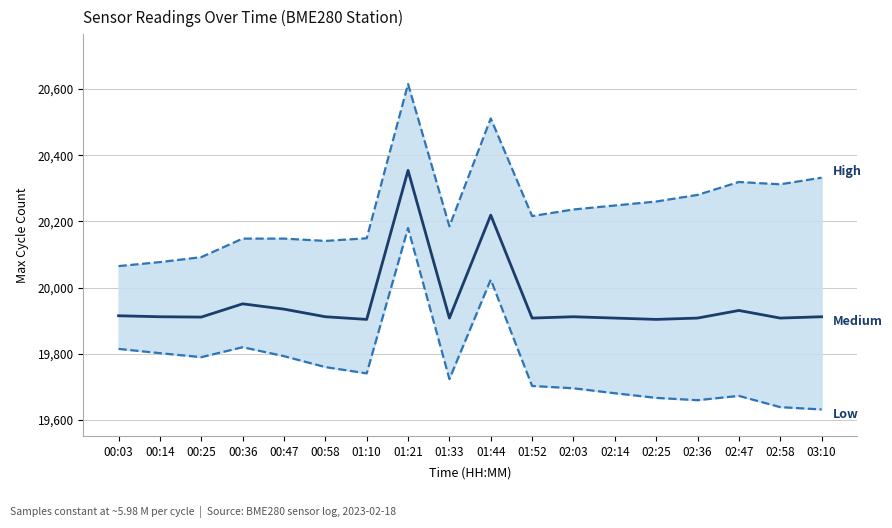

In Low, how many points are higher than both neighbors (excluding endpoints)?

4